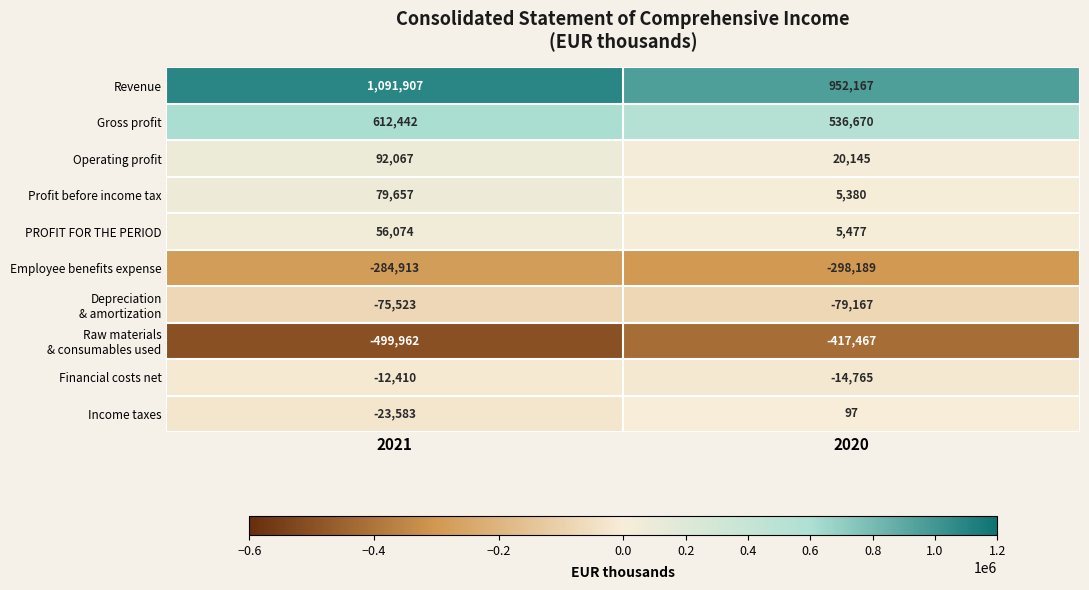

Count the number of categories in the chart.

2